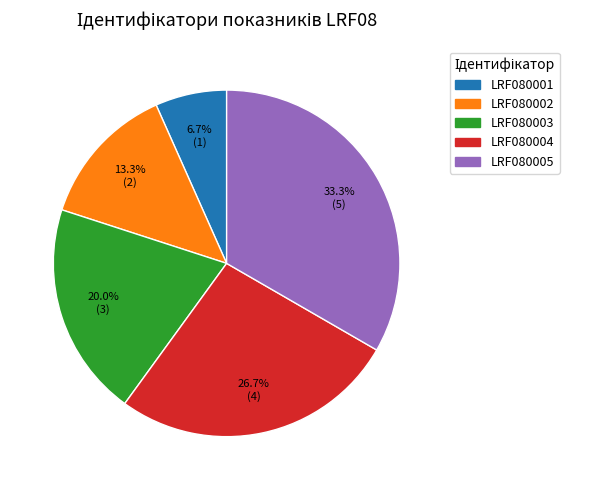

Is there a majority slice in this chart?

No